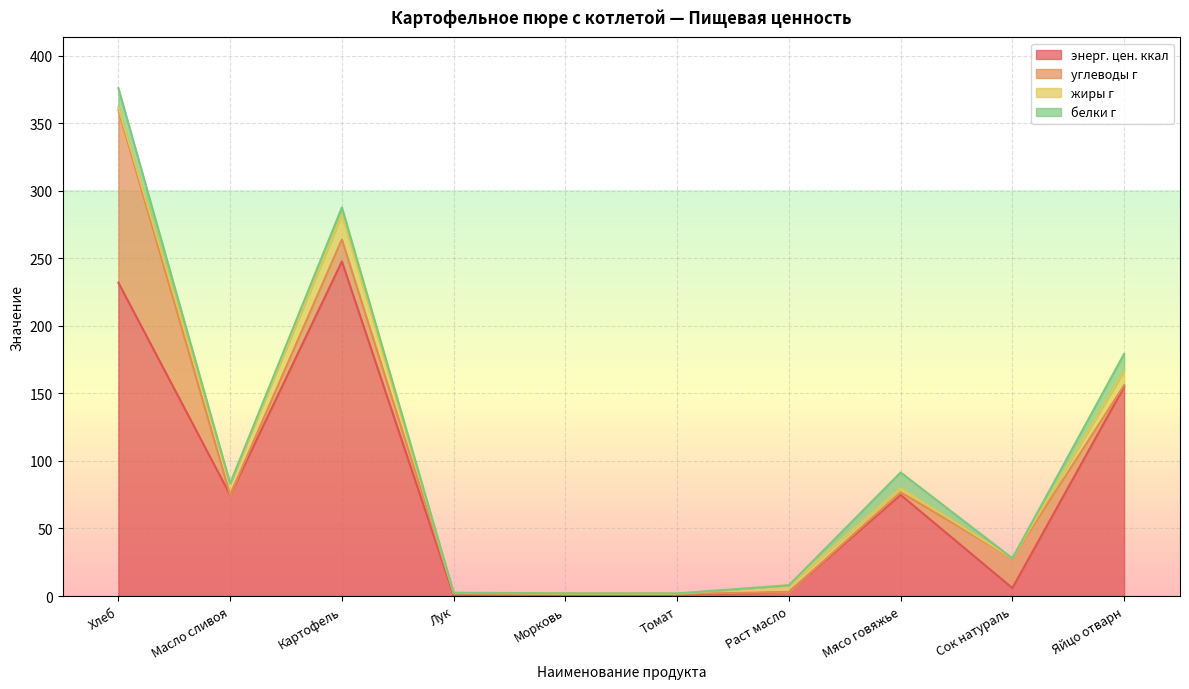

At how many categories does at least one series exceed 77?

3